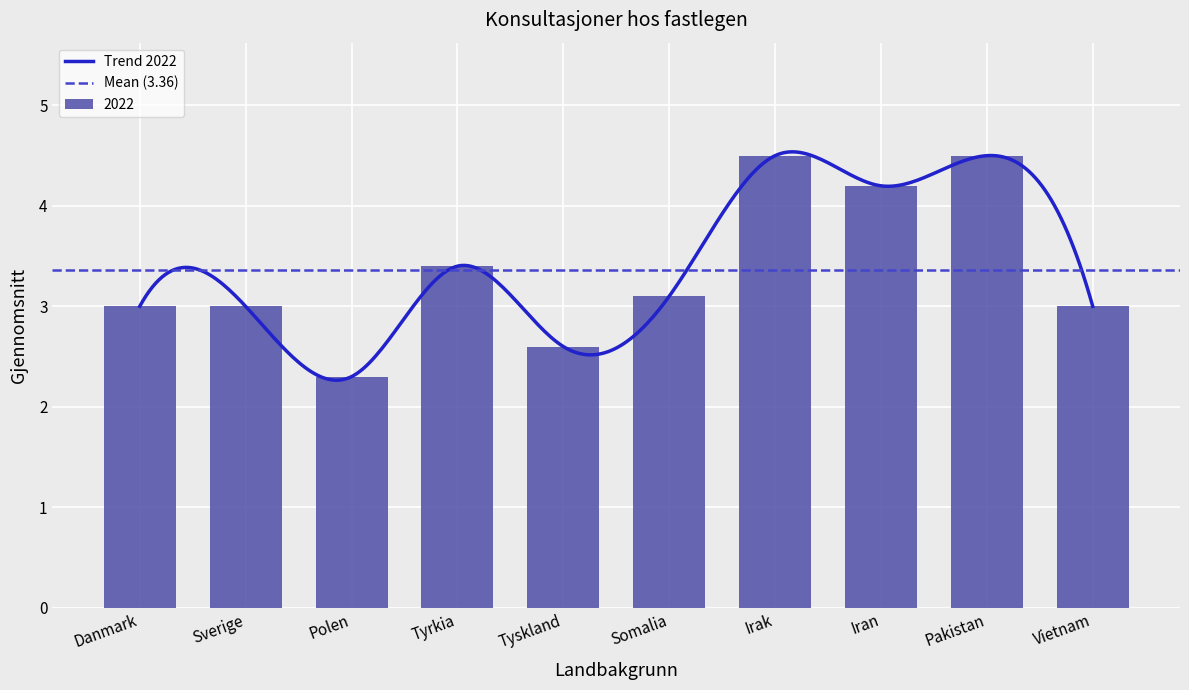

What is the smallest value displayed?

2.3